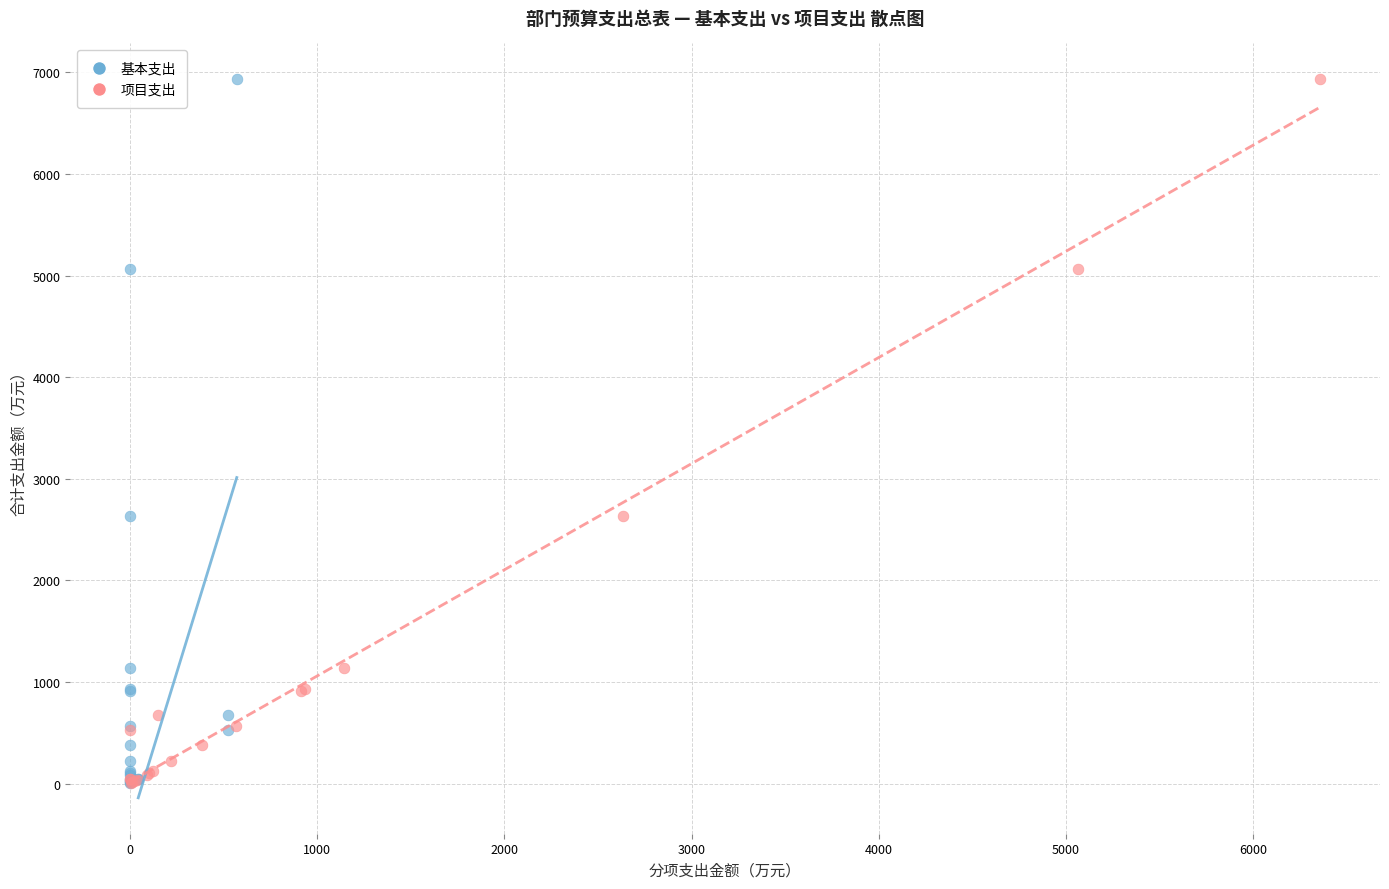

What are all the series names shown in the legend?

基本支出, 项目支出